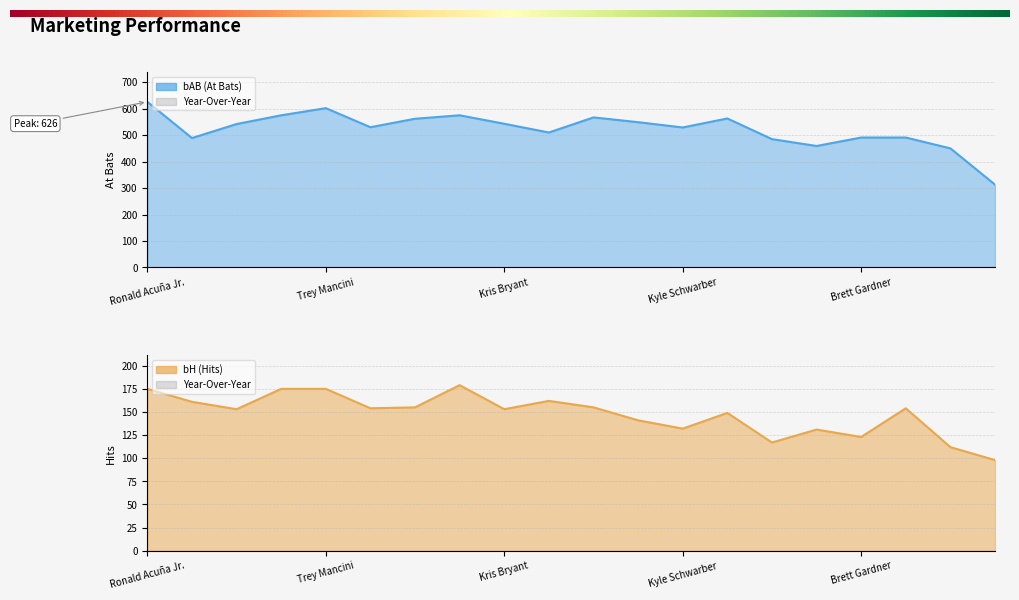

How many data points in bAB are above 542?

9